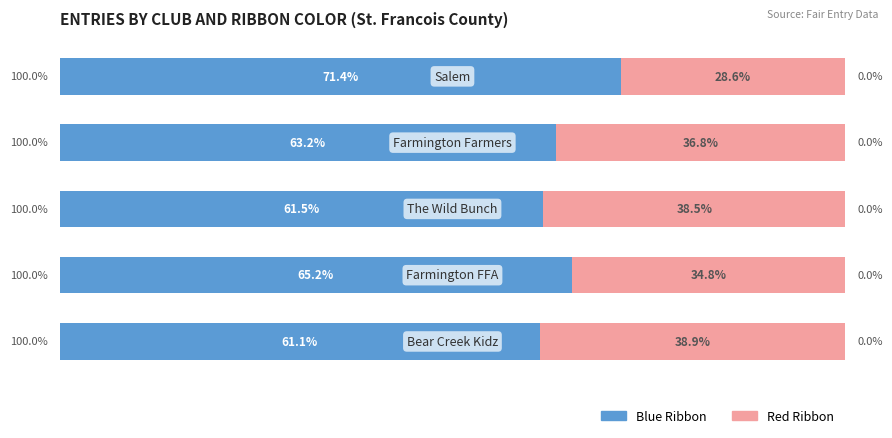

What are all the series names shown in the legend?

Blue Ribbon, Red Ribbon